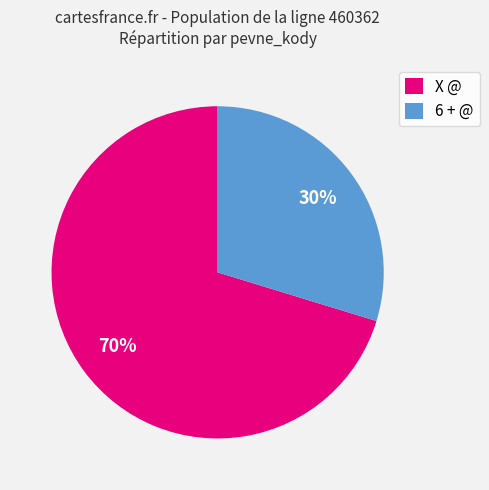

What percentage is the 6 + @ slice, to the nearest percent?

30%